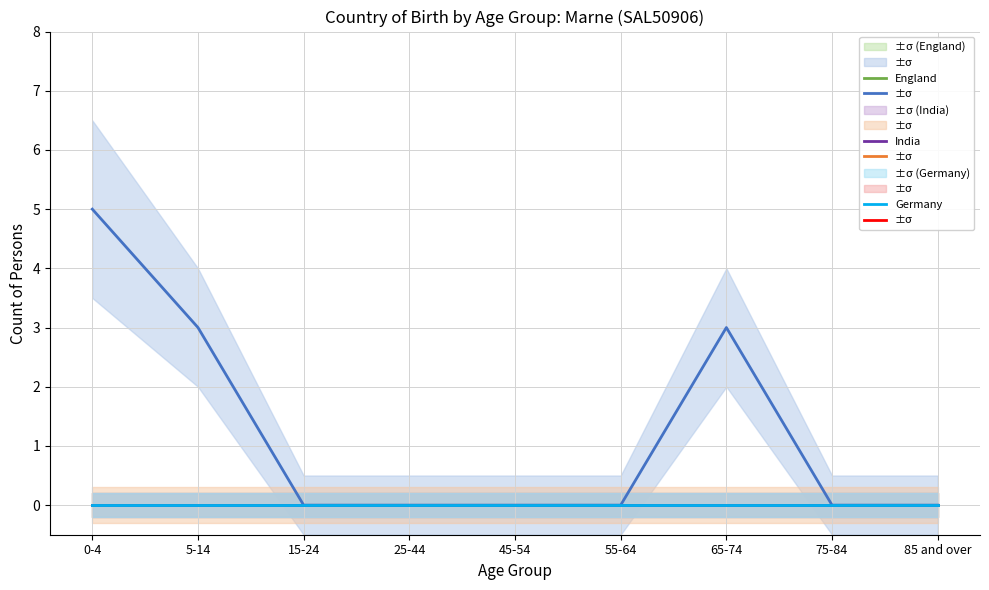

Reading left to right, extract all data points from this chart.

Australia(b): 5	3	0	0	0	0	3	0	0
Afghanistan: 0	0	0	0	0	0	0	0	0
Bangladesh: 0	0	0	0	0	0	0	0	0
England: 0	0	0	0	0	0	0	0	0
India: 0	0	0	0	0	0	0	0	0
Germany: 0	0	0	0	0	0	0	0	0